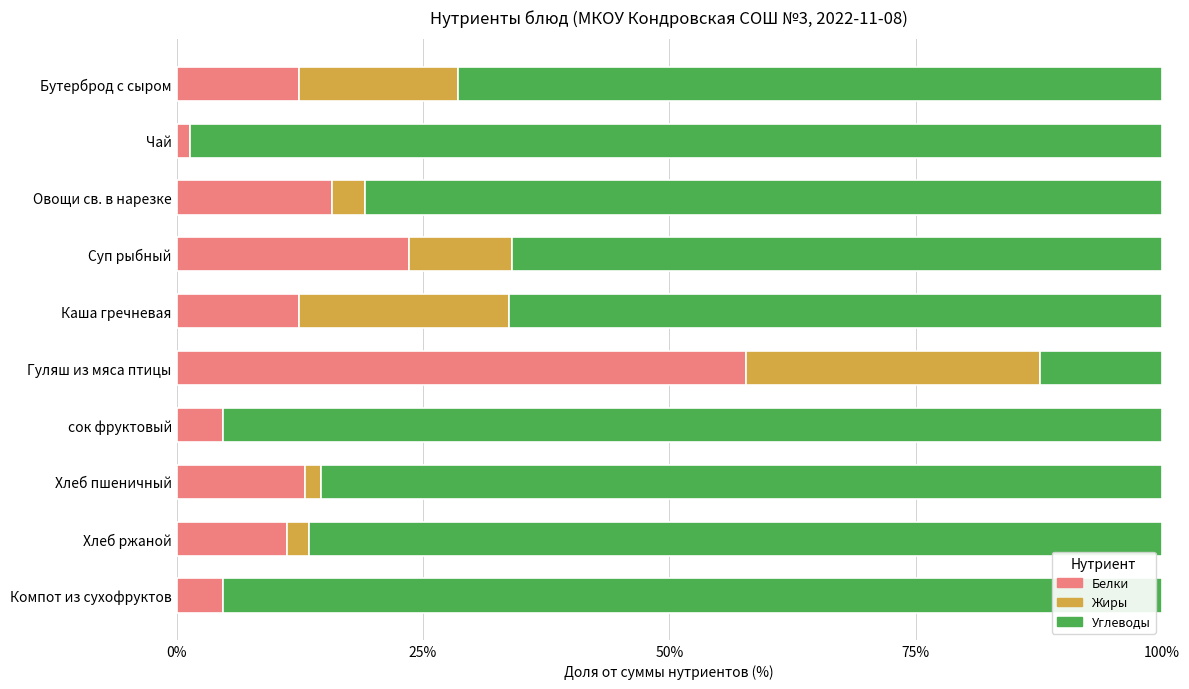

What is the sum of all Белки values?

157.0